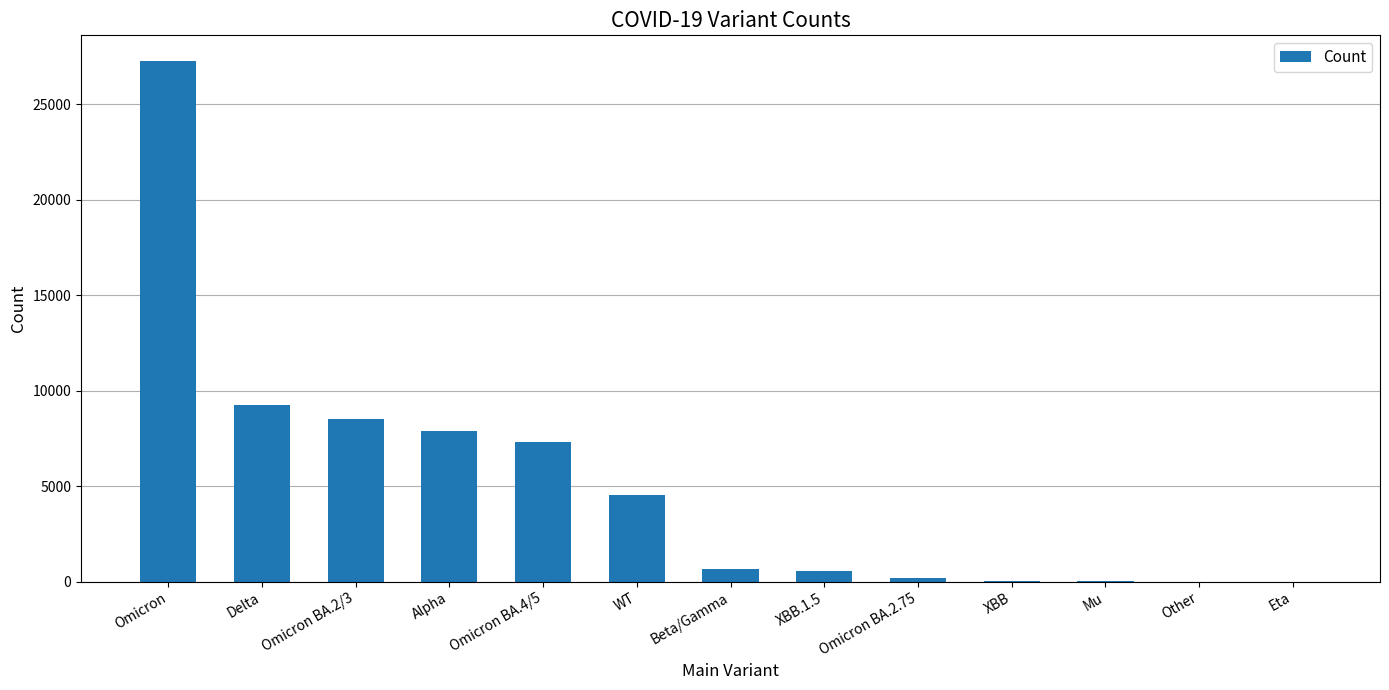

Is it true that the value at Omicron is 41398?

False